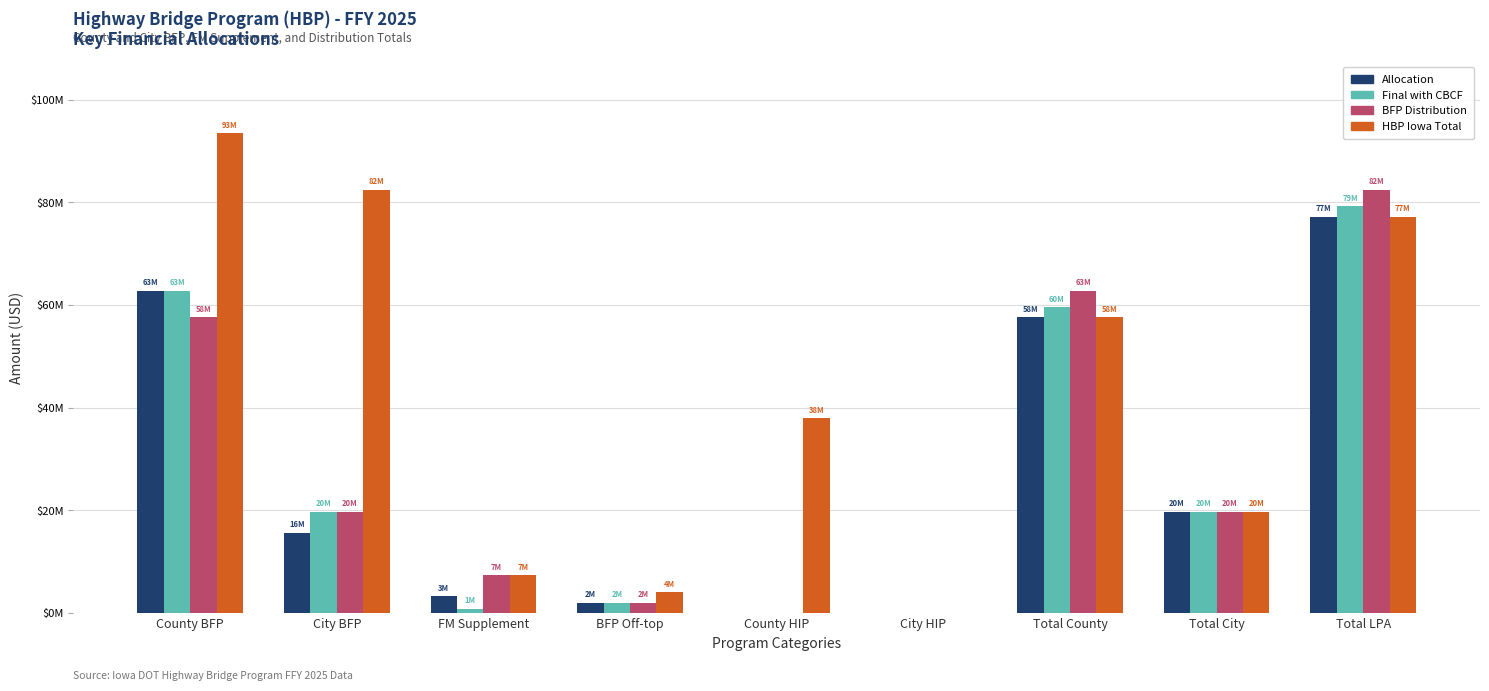

What is the highest value of the HBP Iowa Total series?

93410180